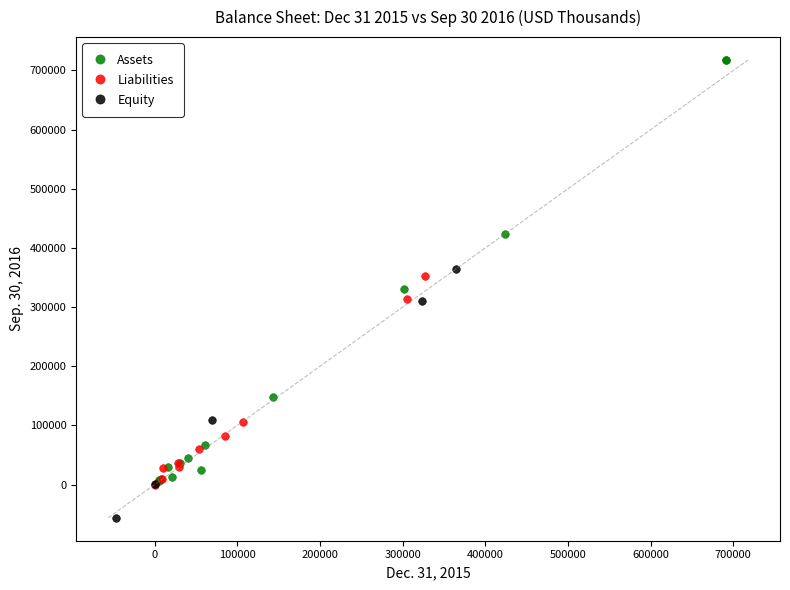

Which series reaches the minimum Y coordinate?

Equity